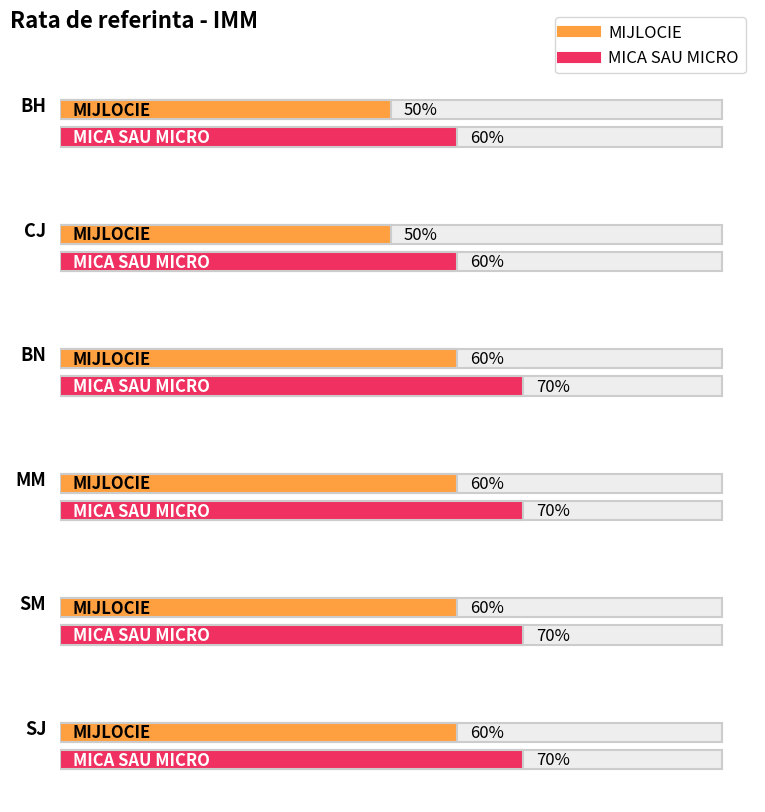

How many data points does each series have?

6